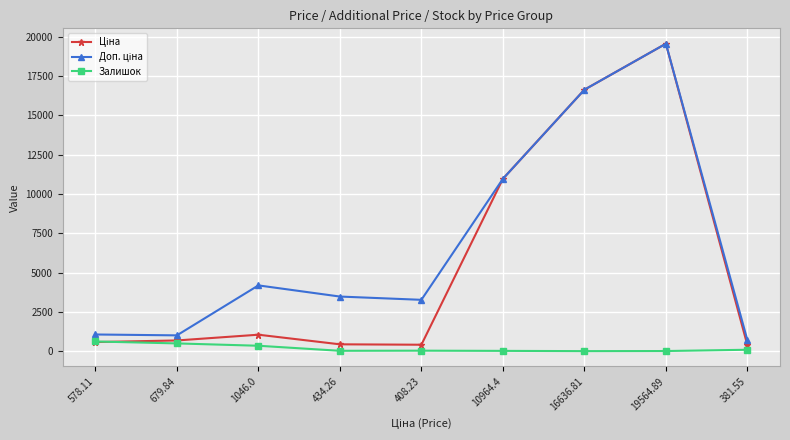

What is the label of the 2nd point from the left?

679.84